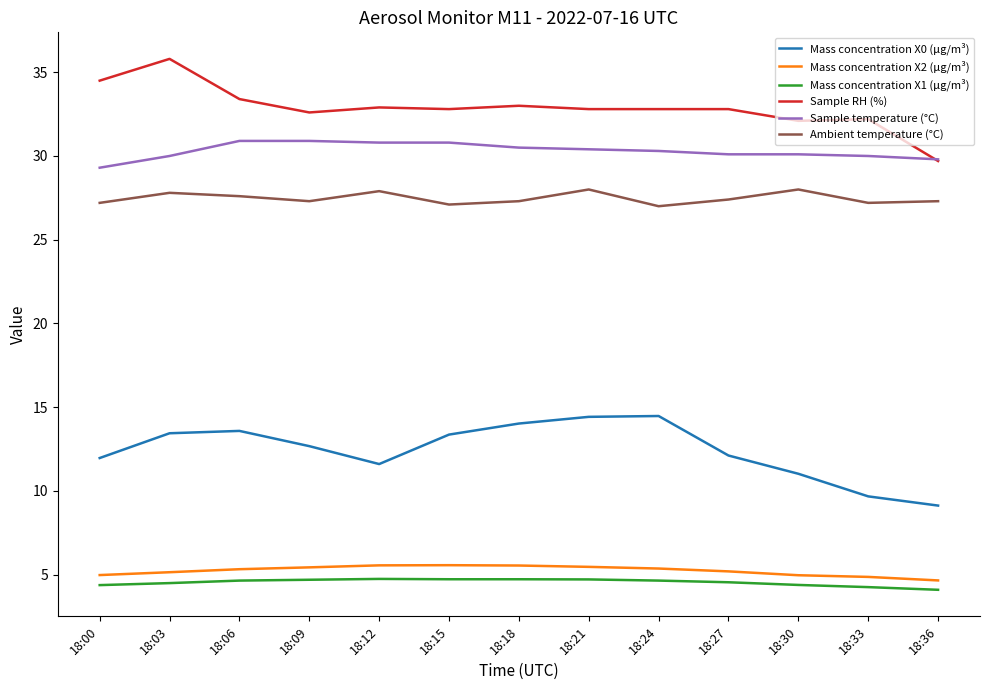

True or false: Sample RH (%) has more than 1 points higher than both neighbors.

True